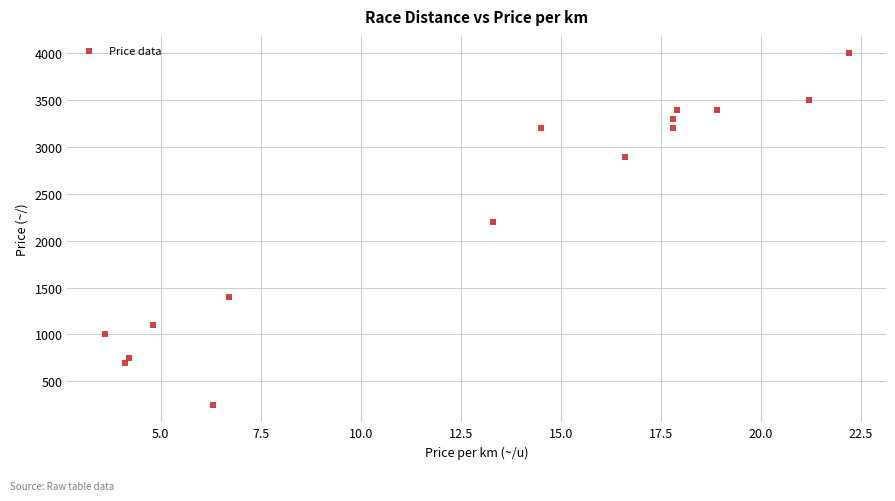

What Y value in the scatter plot is closest to 2125?

2200